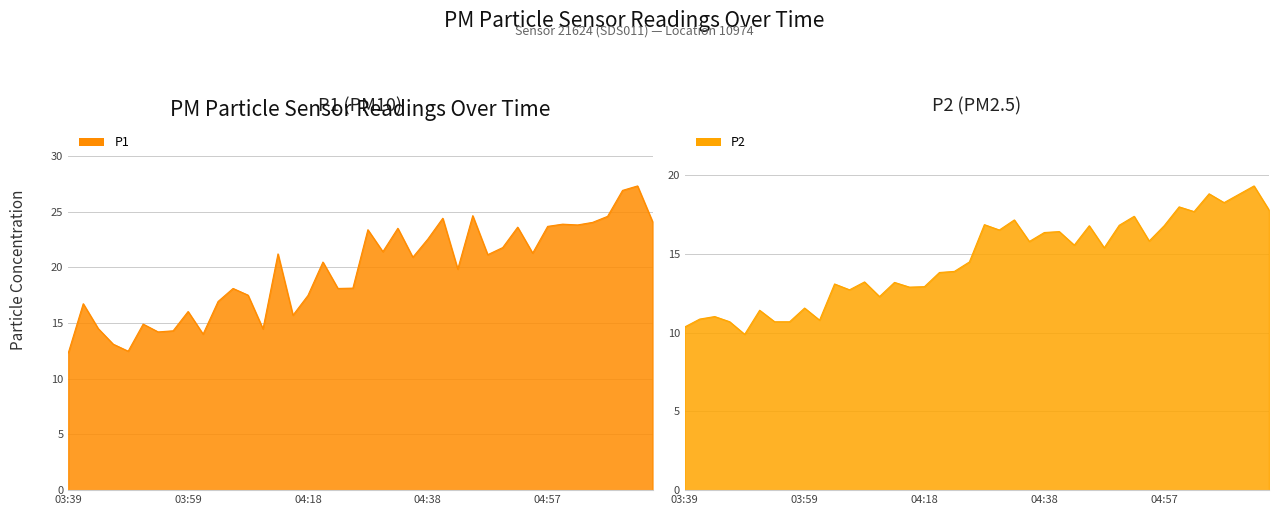

What are all the series names shown in the legend?

P1, P2